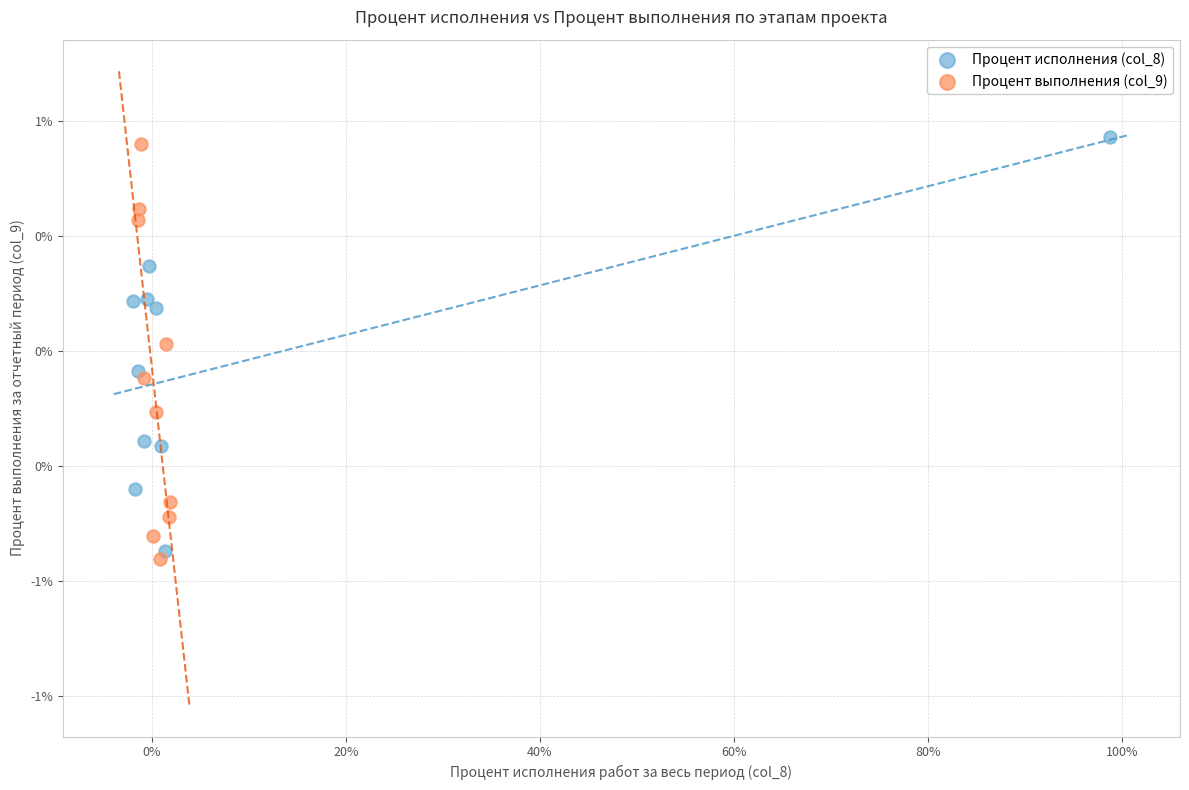

Which series contains the highest Y value?

Процент исполнения (col_8)